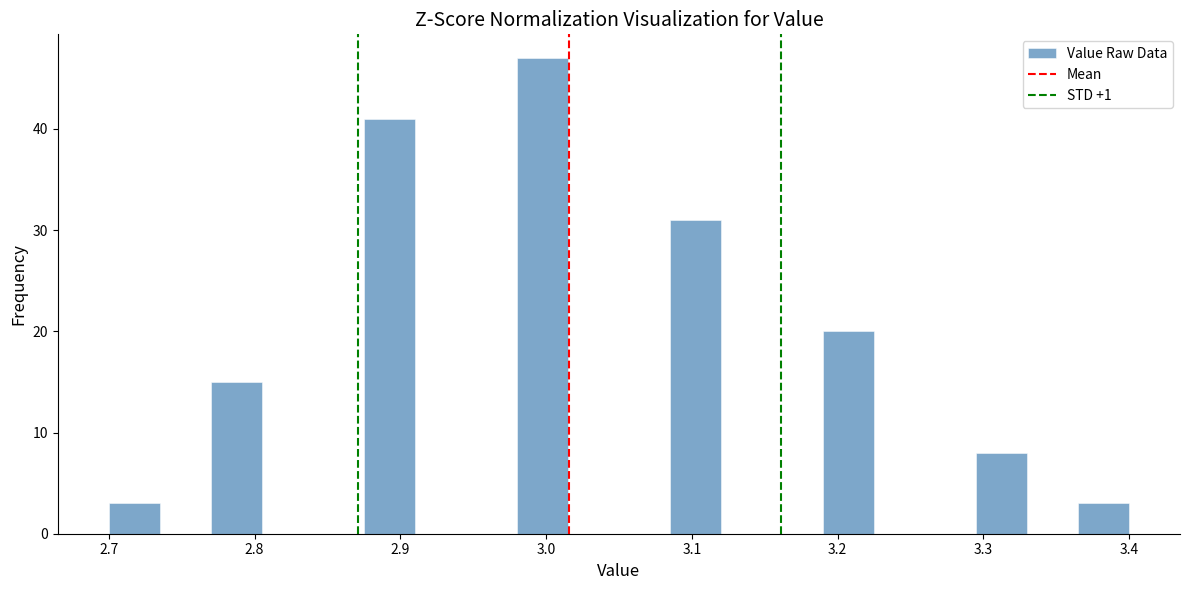

Around what value on the x-axis is the tallest bar? Give the approximate position of its centre, as read against the axis.

3.00